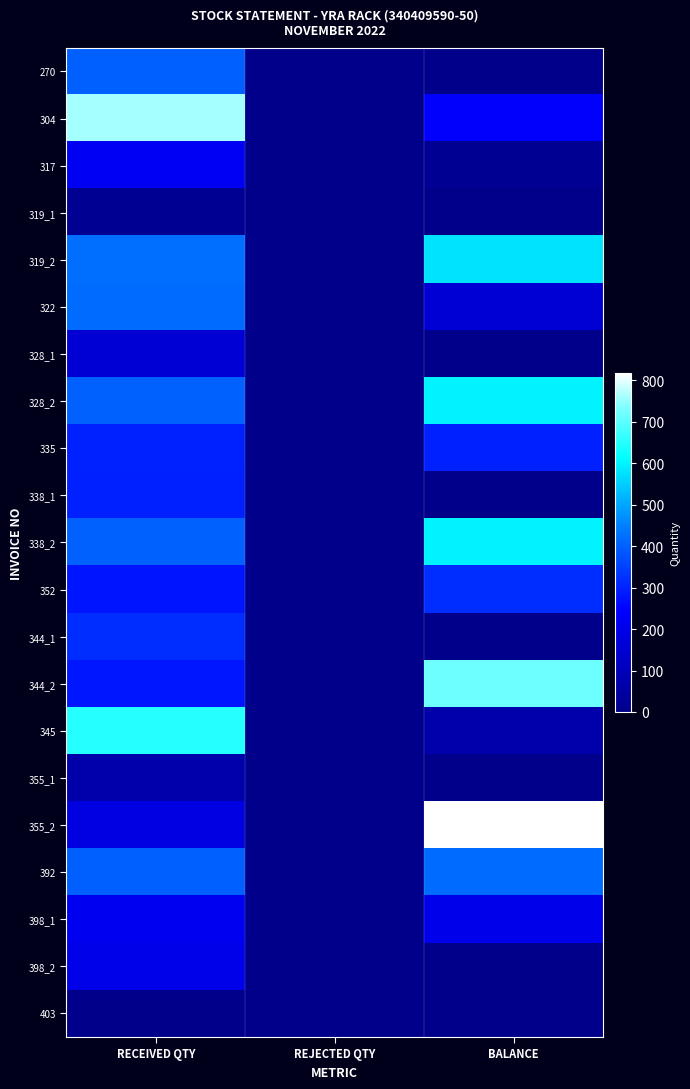

Rank the series at BALANCE from highest to lowest value.

355_2, 344_2, 328_2, 338_2, 319_2, 392, 352, 335, 304, 398_1, 322, 345, 317, 398_2, 270, 319_1, 328_1, 338_1, 344_1, 355_1, 403